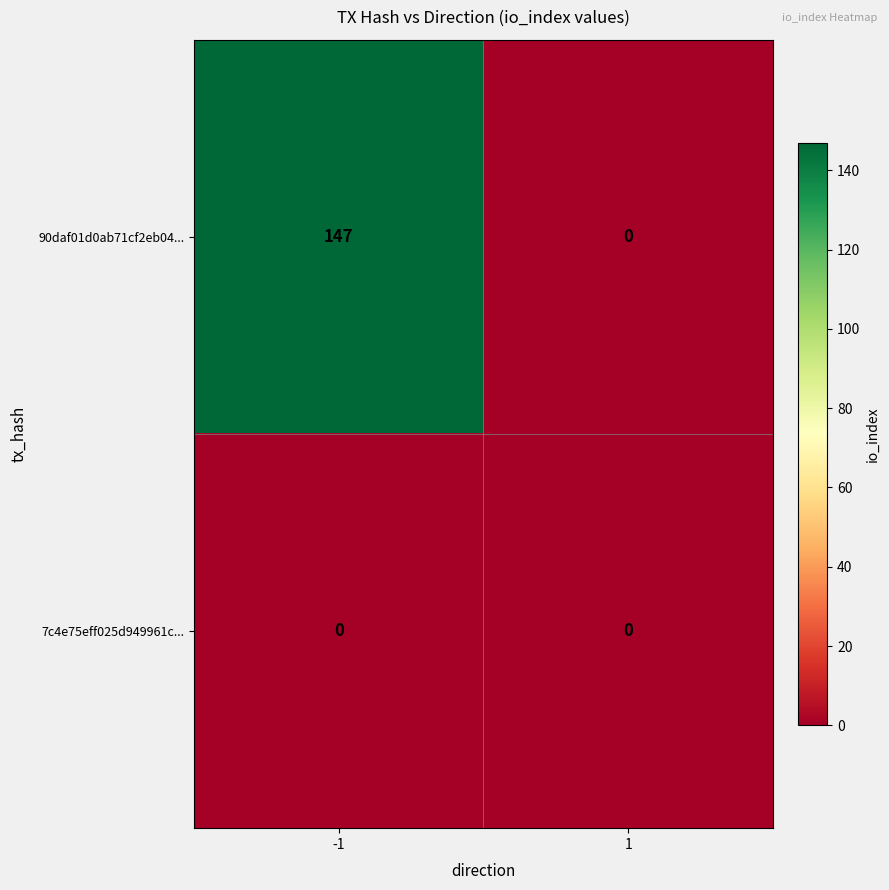

Rank the series at -1 from lowest to highest value.

7c4e75eff025d949961c..., 90daf01d0ab71cf2eb04...